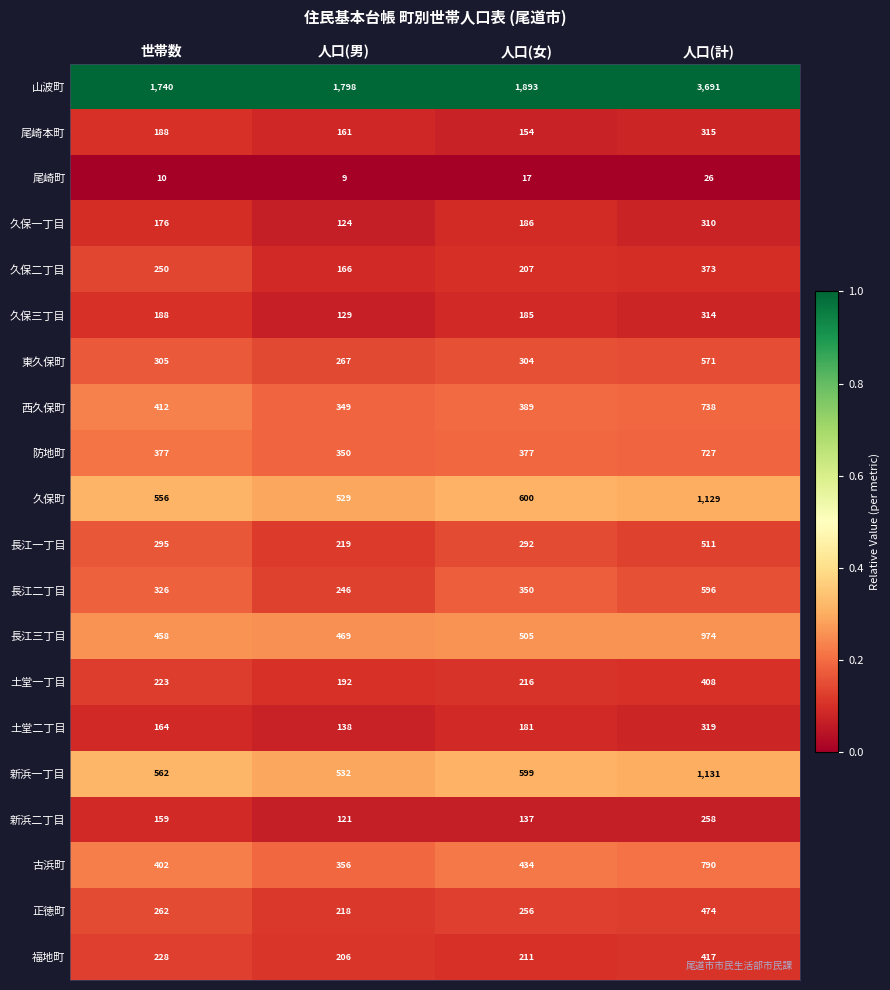

Which series has the largest total across all categories?

山波町